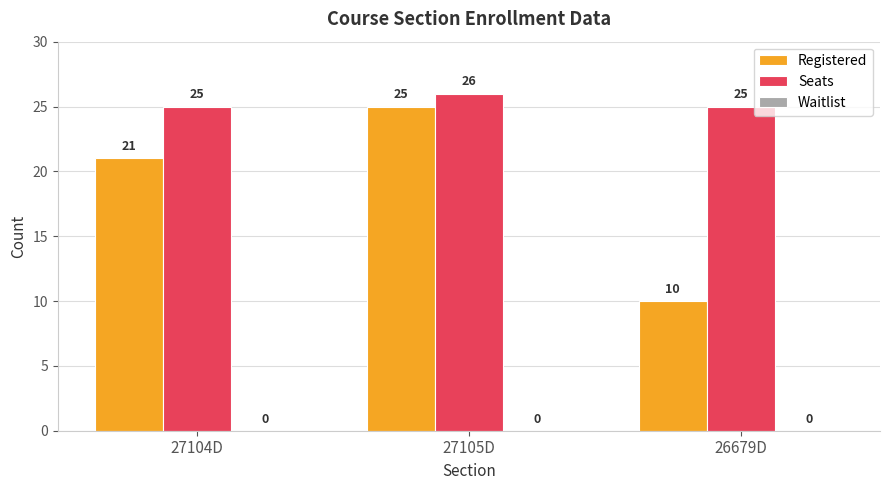

Which series has the largest range (max minus min)?

Registered